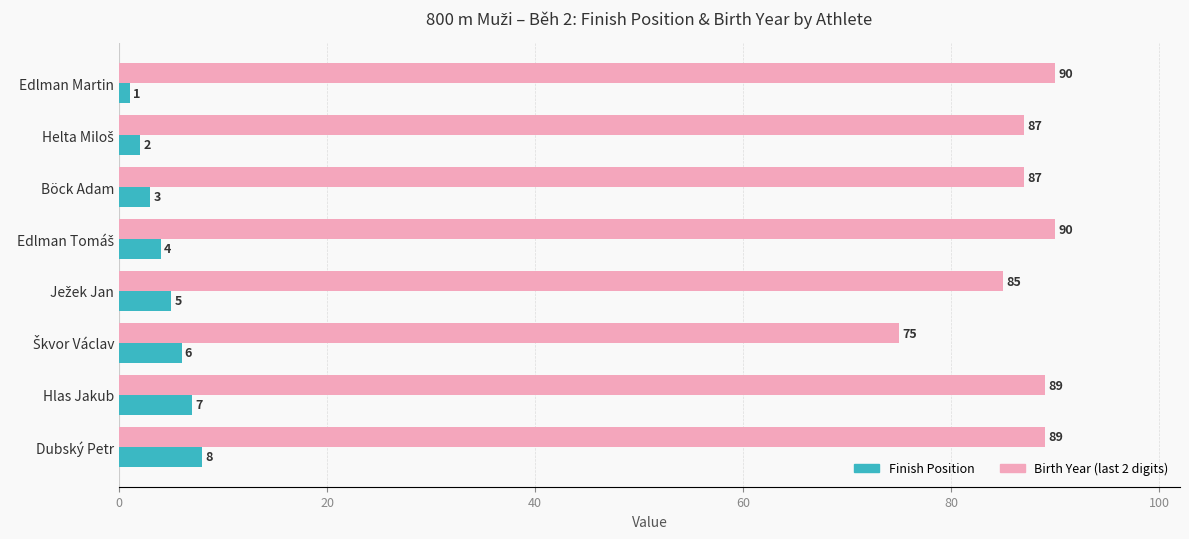

What is the difference between the maximum and minimum values in the Birth Year (last 2 digits) series?

15